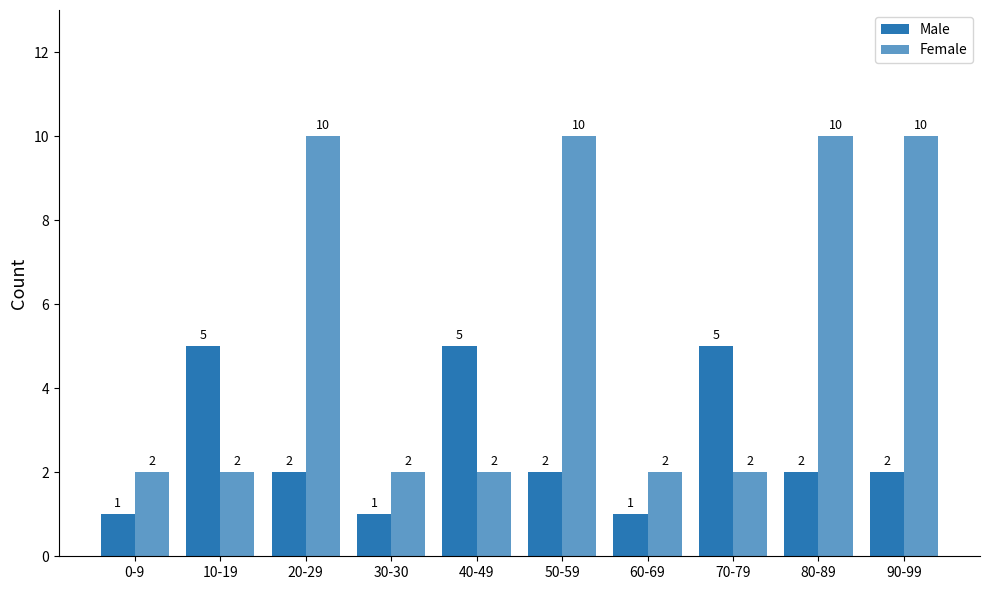

What is the value of the Male bar at the 1st from the left?

1